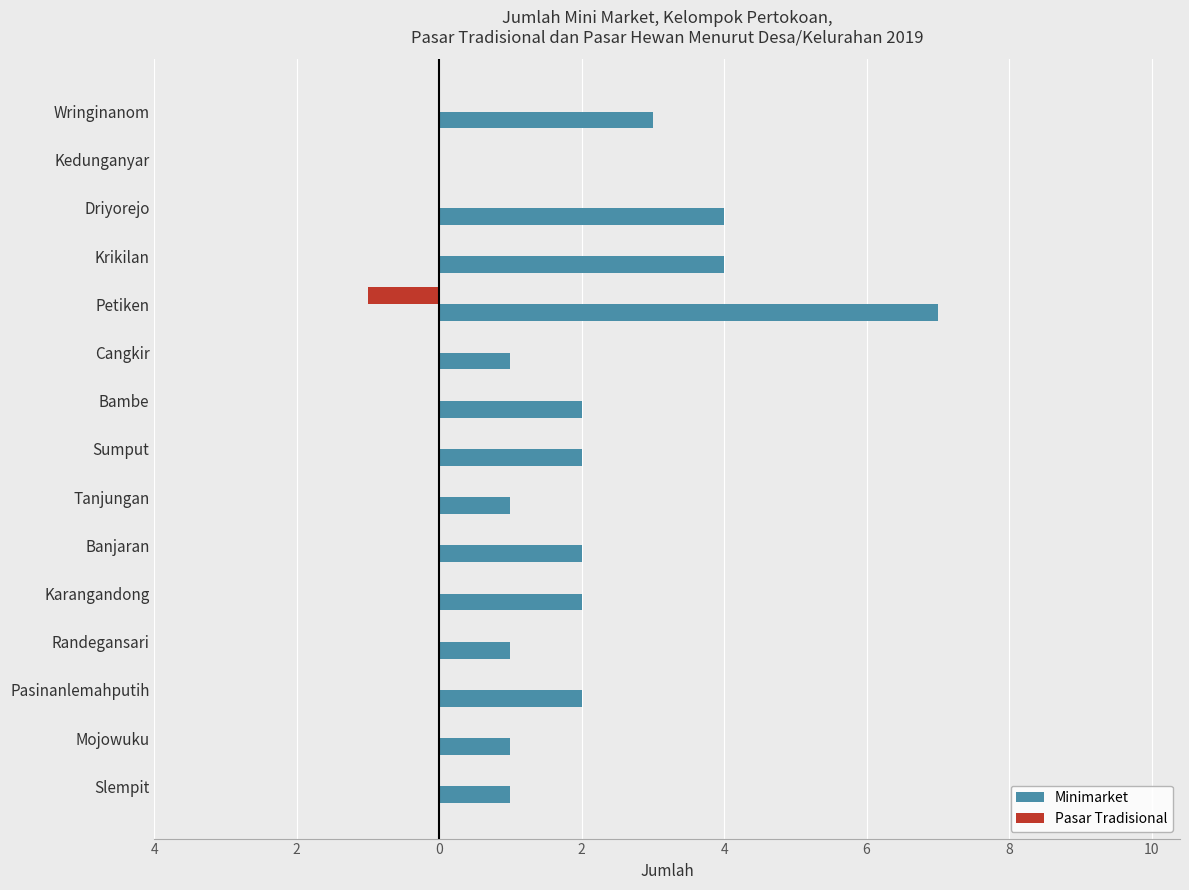

What are all the series names shown in the legend?

Minimarket, Pasar Tradisional